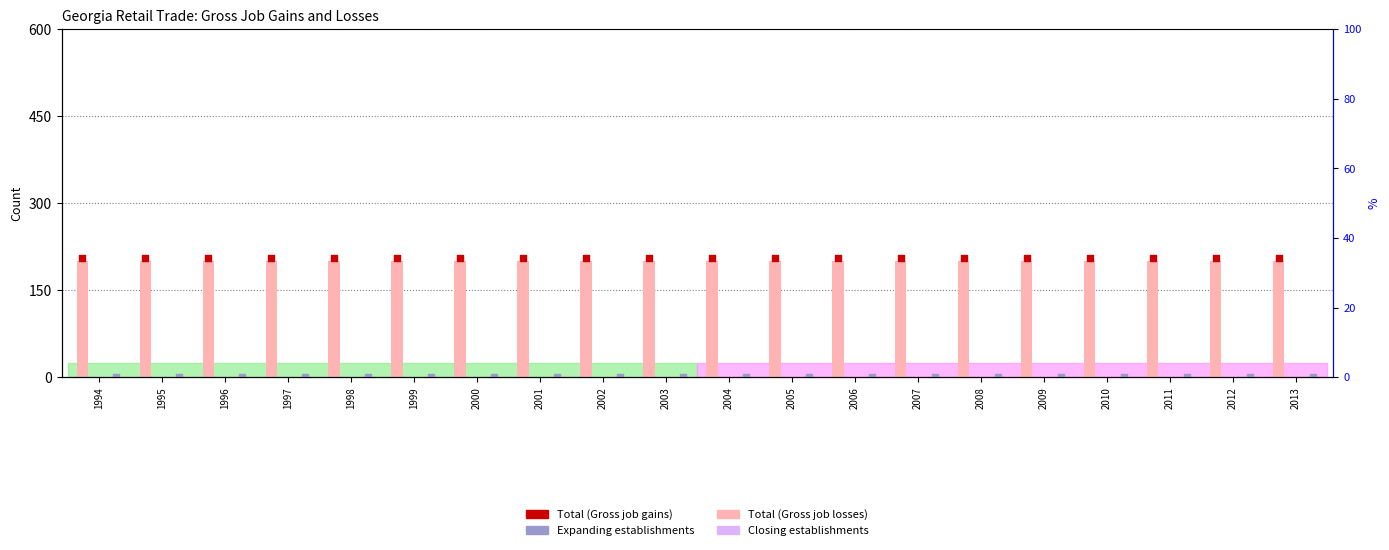

Is the value of Expanding establishments at 2012 greater than the value of Closing establishments at 1998?

No